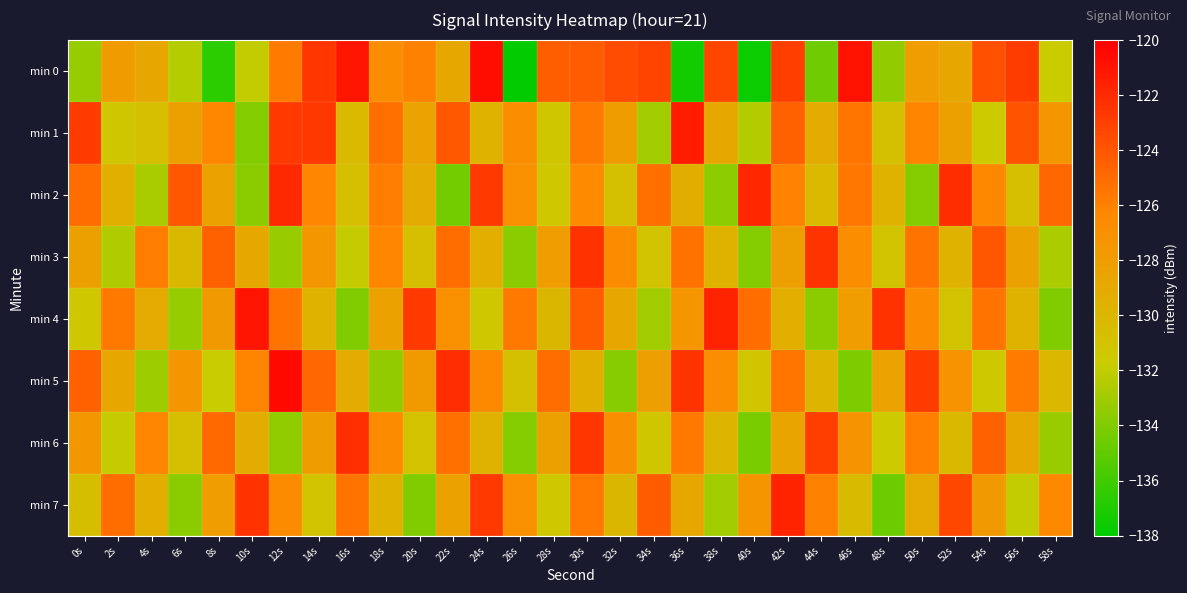

Which label corresponds to the largest value in the chart?

12s